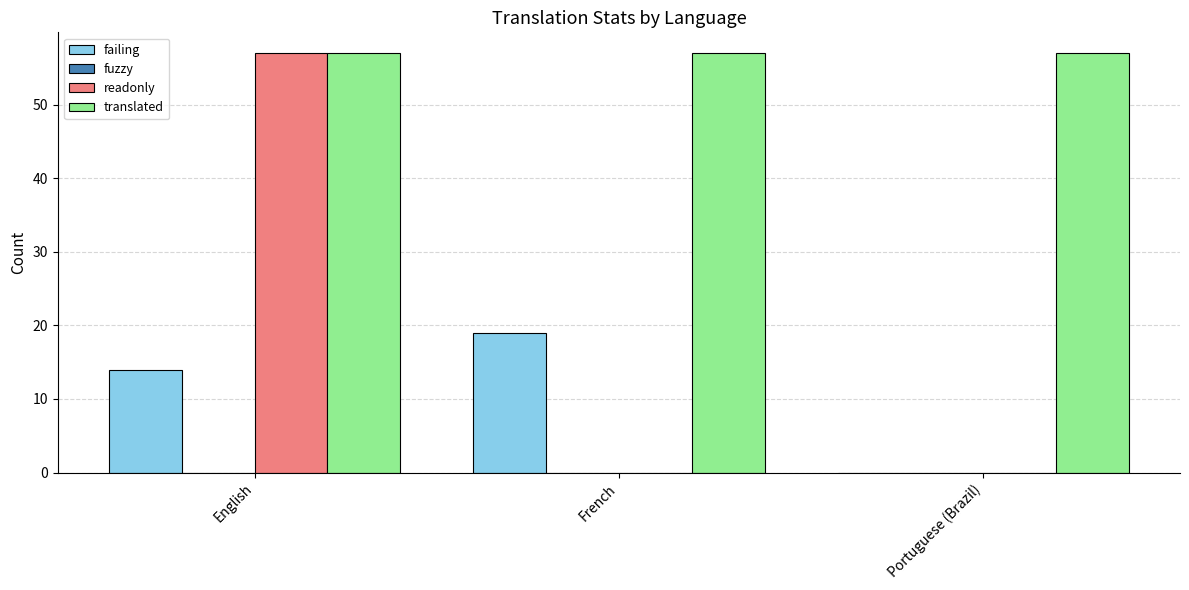

How many groups of bars are there?

3